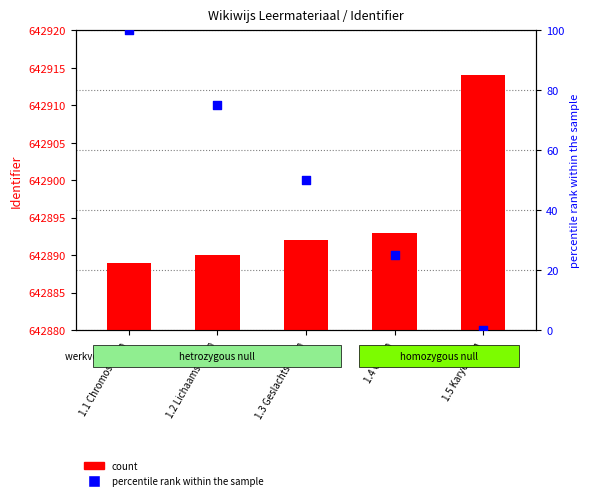

Which series has the largest Y range (max minus min)?

percentile rank within the sample